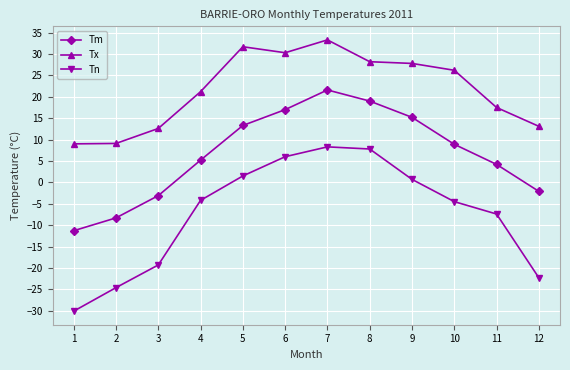

At which category is the sum across all series the highest?

7